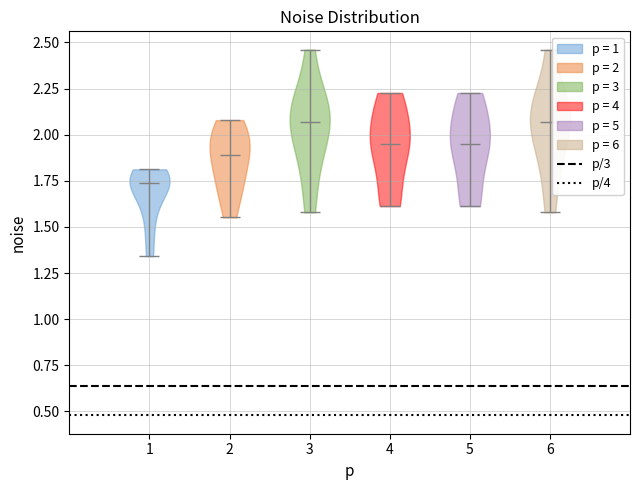

Where does the median line of the violin at x = 5 sit on the y-axis? The values are not printed on the chart, so give them approximately, as read against the axis.

1.95